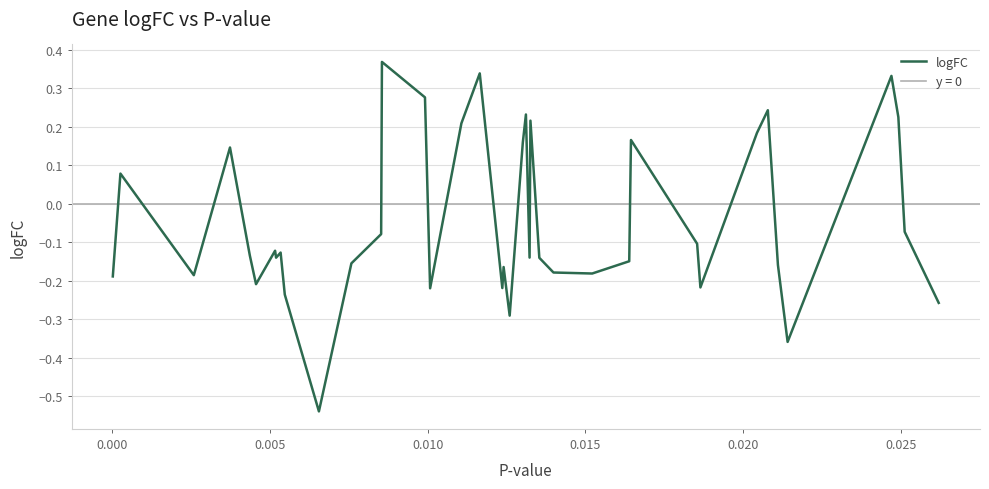

Reading left to right, extract all data points from this chart.

-0.2	0.1	-0.2	0.1	-0.1	-0.2	-0.1	-0.1	-0.1	-0.2	-0.5	-0.2	-0.1	0.4	0.3	-0.2	0.2	0.3	-0.2	-0.2	-0.3	0.2	0.2	-0.1	0.2	-0.1	-0.2	-0.2	-0.1	0.2	-0.1	-0.2	0.2	0.2	-0.2	-0.4	0.3	0.2	-0.1	-0.3